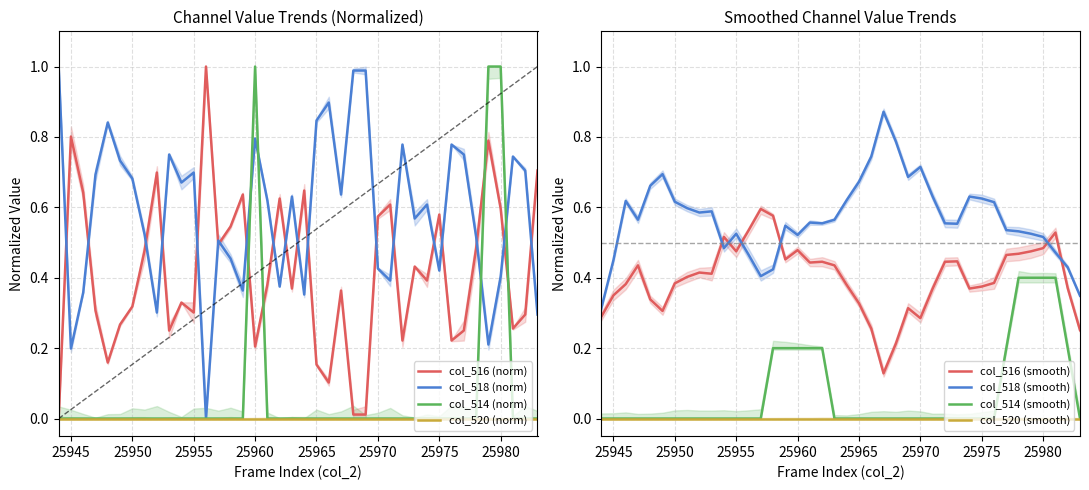

True or false: col_516 and col_518 intersect in this chart.

True